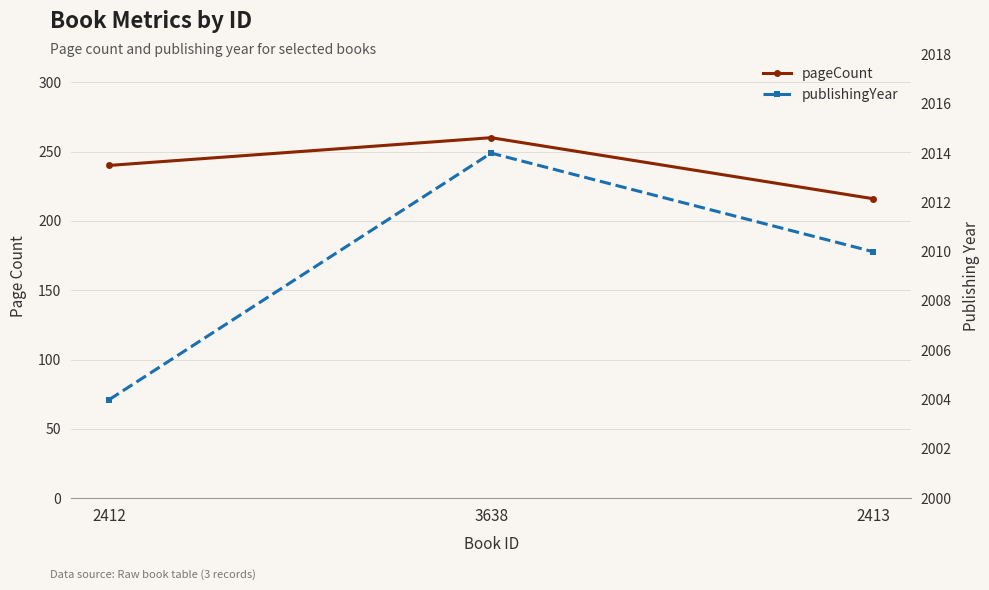

What is the lowest value of the publishingYear series?

2004